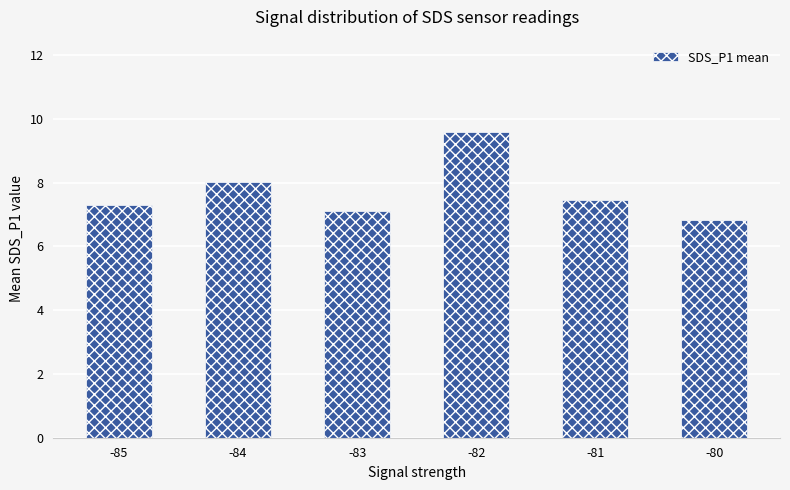

Reading left to right, transcribe all the data shown in this chart.

-85=7.3	-84=8.0	-83=7.1	-82=9.6	-81=7.5	-80=6.8